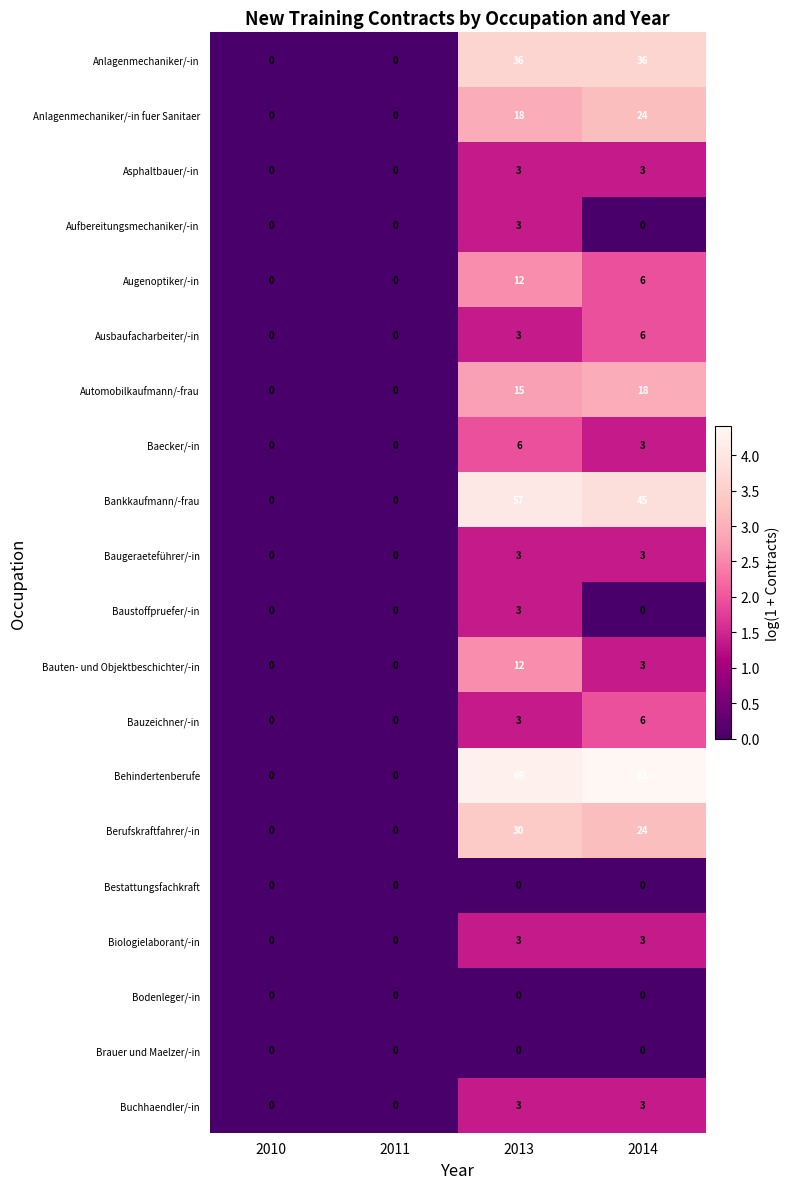

What is the total value across all series at 2013?

279